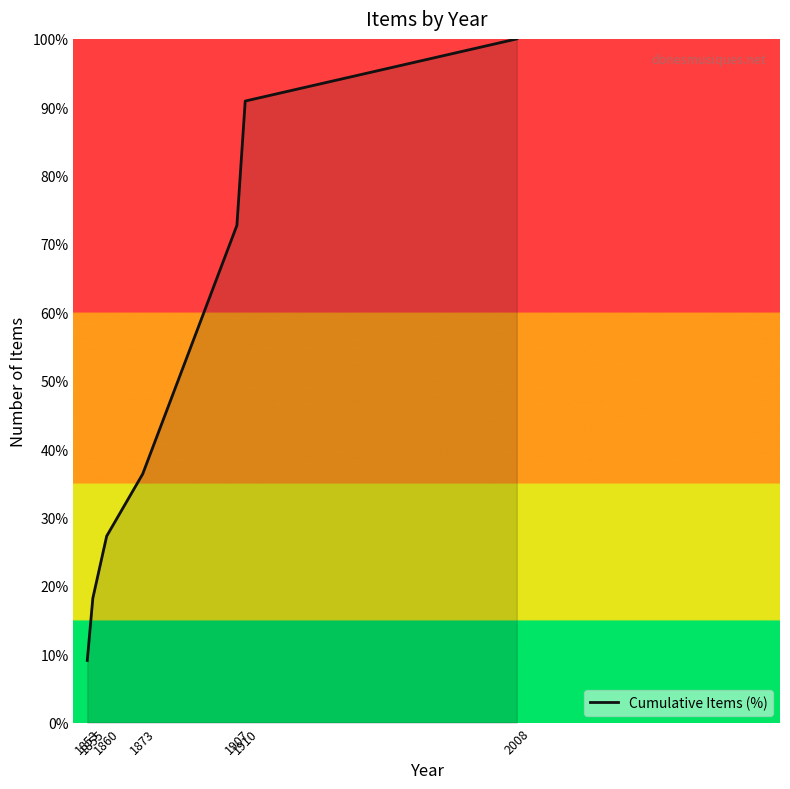

At which category does the chart reach its minimum across all series?

1853